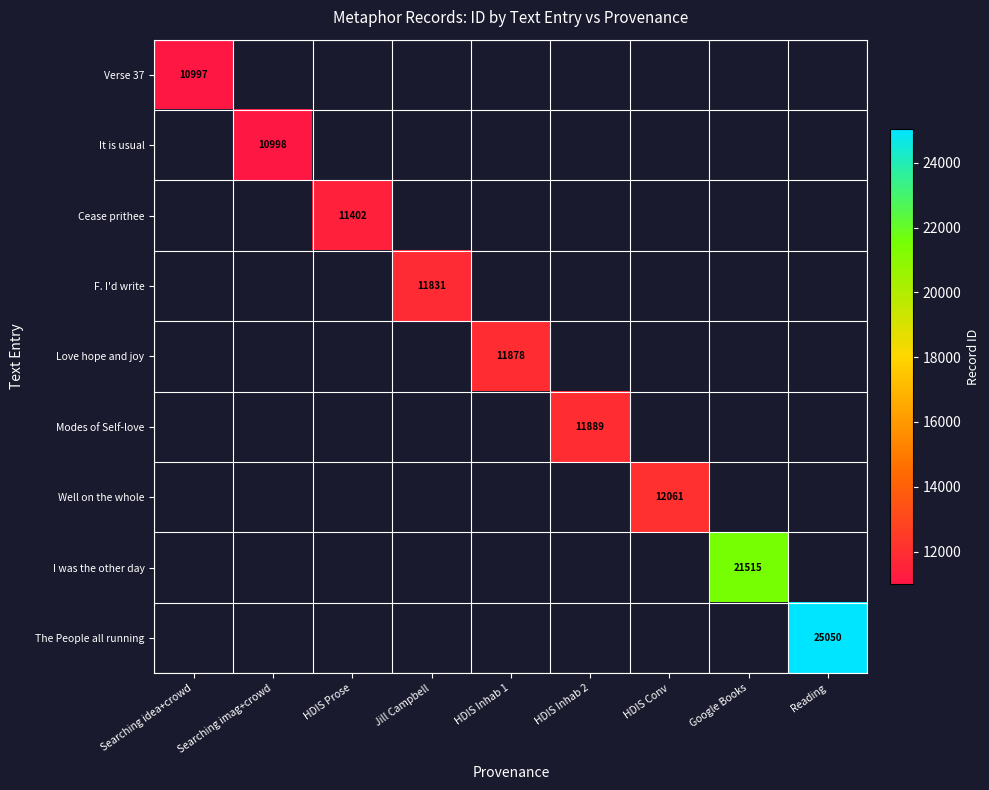

Count the number of categories in the chart.

9